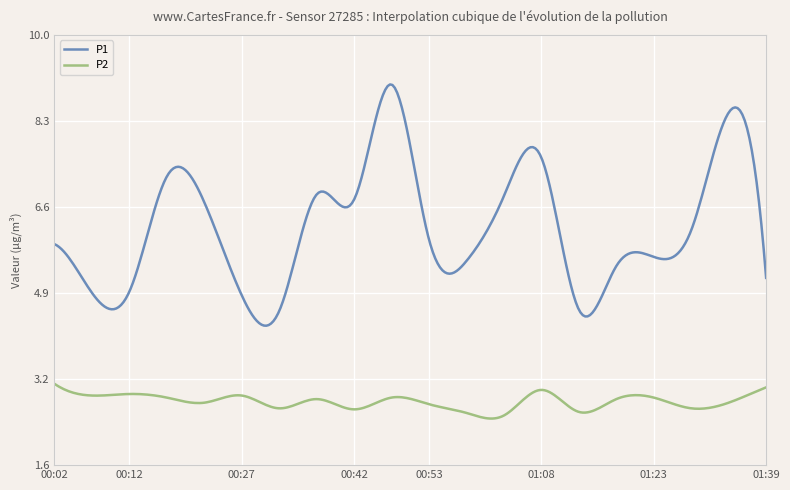

Which series has the largest total across all categories?

P1